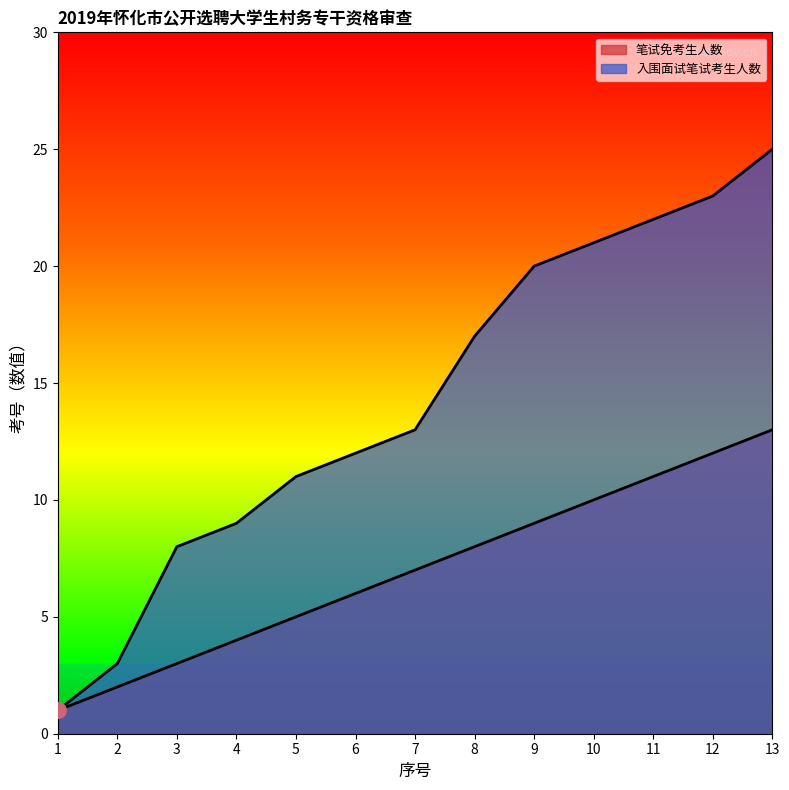

At which category is the sum across all series the highest?

13